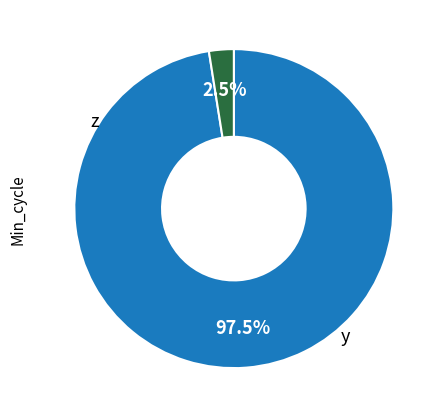

Does any single category account for the majority?

Yes